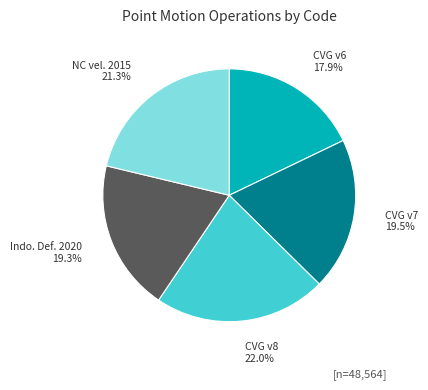

To the nearest percent, what is the difference between the largest and smallest slice percentages?

4%